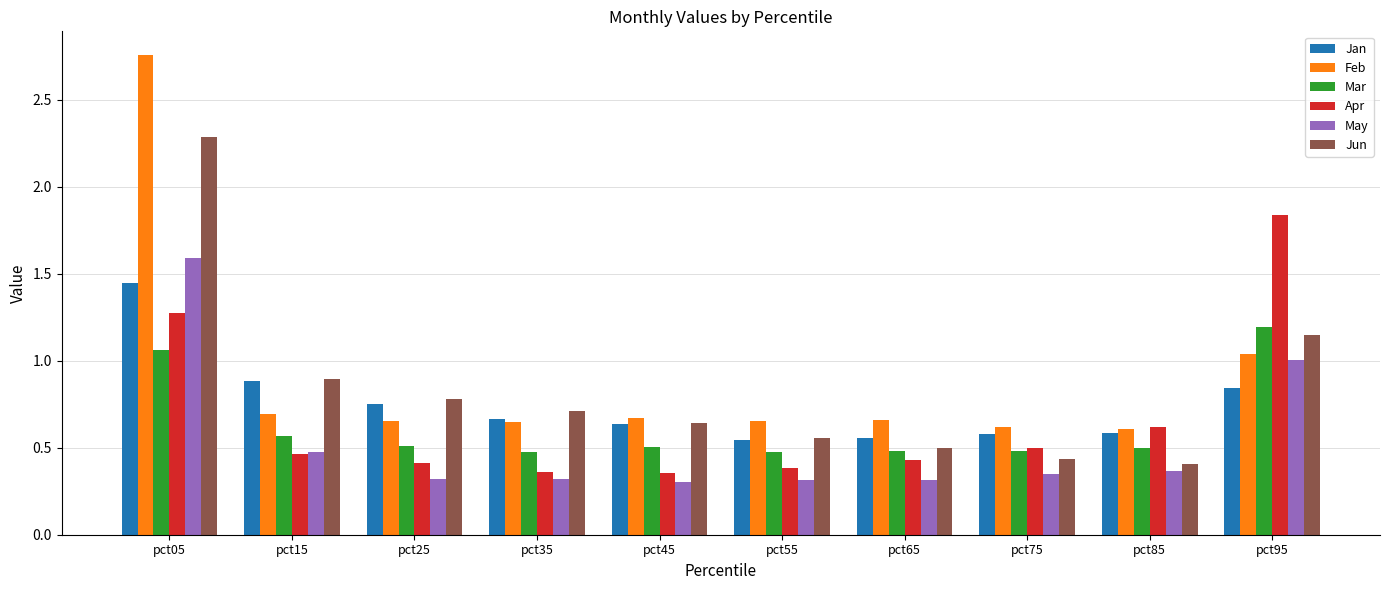

List the series in order of their peak value, highest first.

Feb, Jun, Apr, May, Jan, Mar